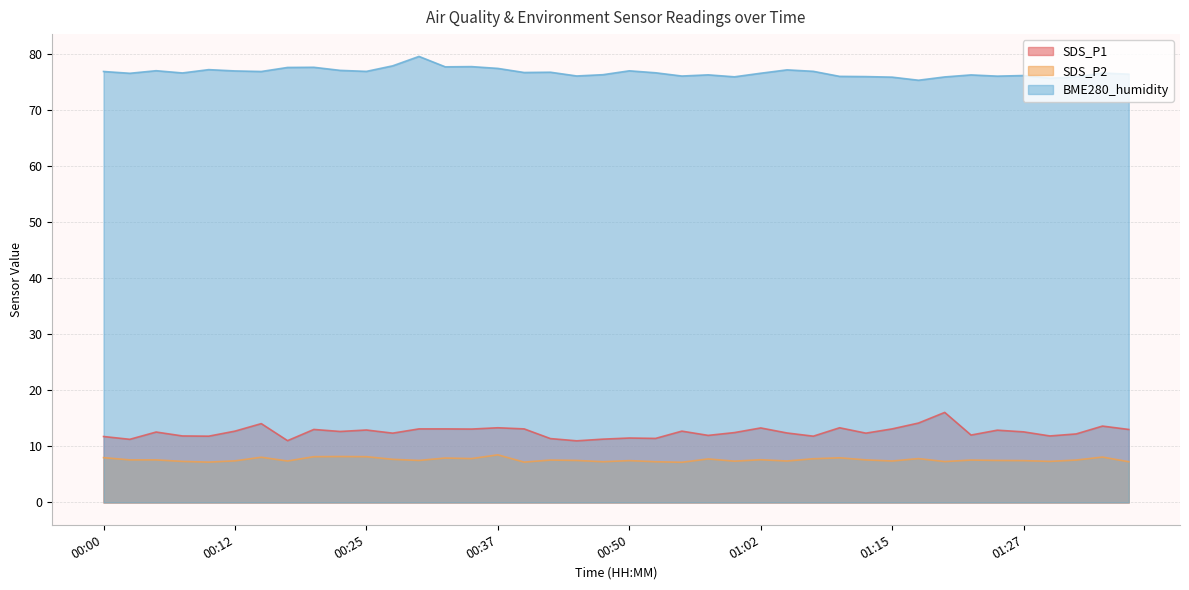

What is the label of the 30th point from the right?

00:25